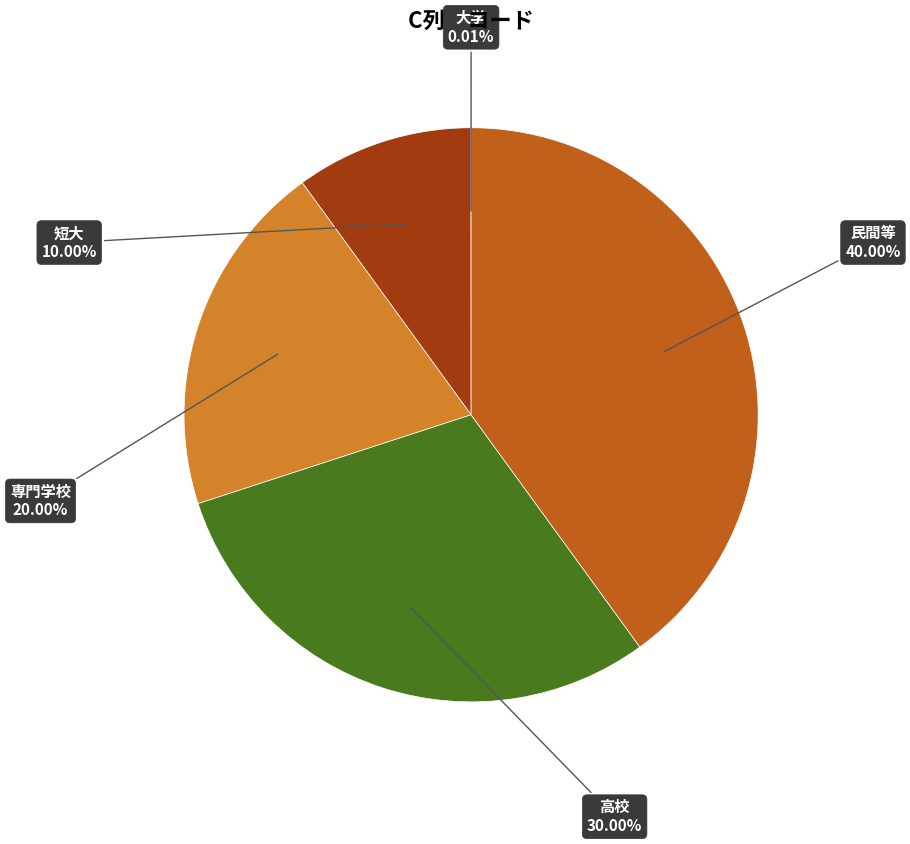

Does any single category account for the majority?

No